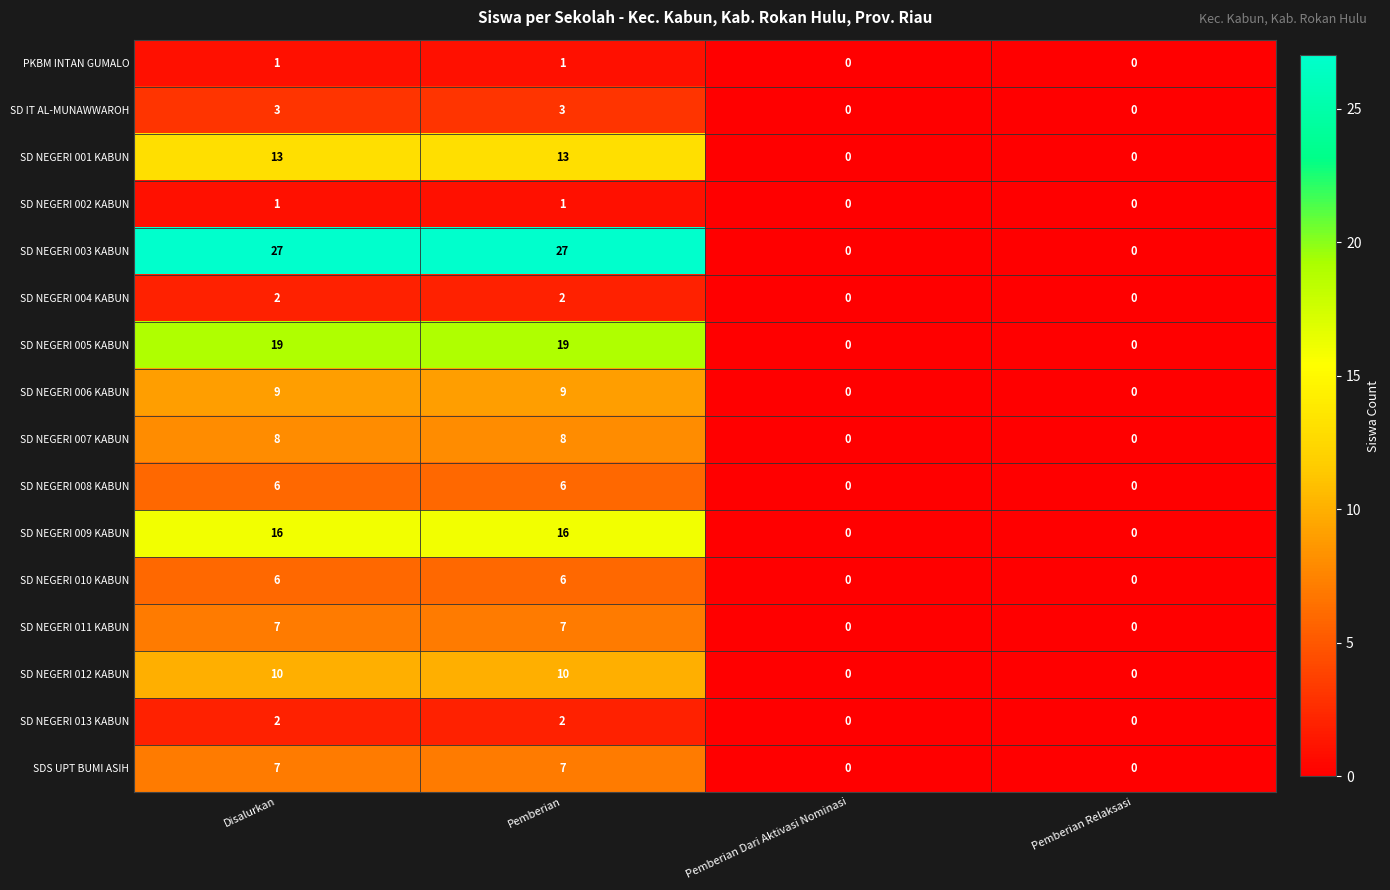

How many data points in SD NEGERI 004 KABUN are less than 2?

2